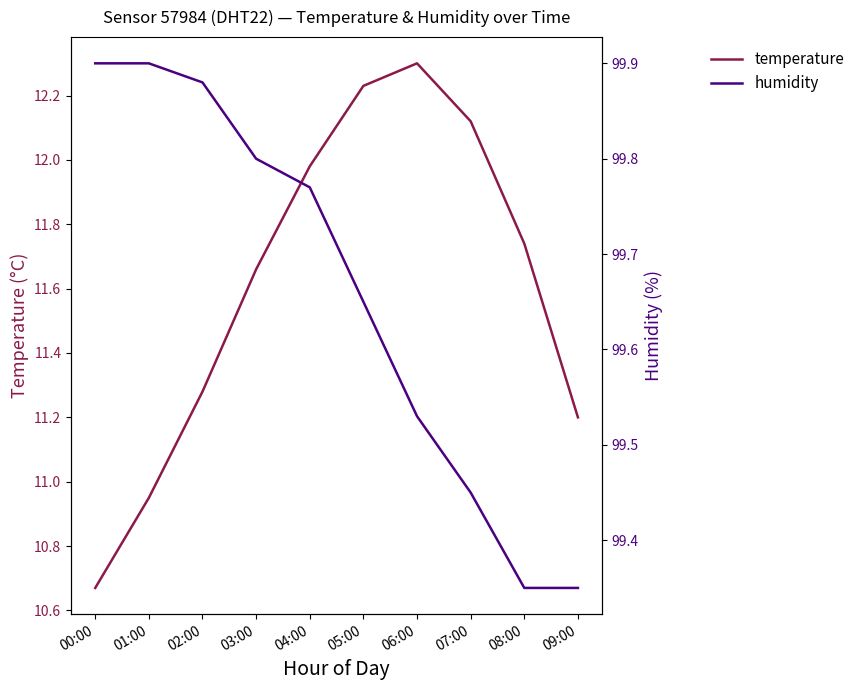

At how many categories does at least one series exceed 52?

10